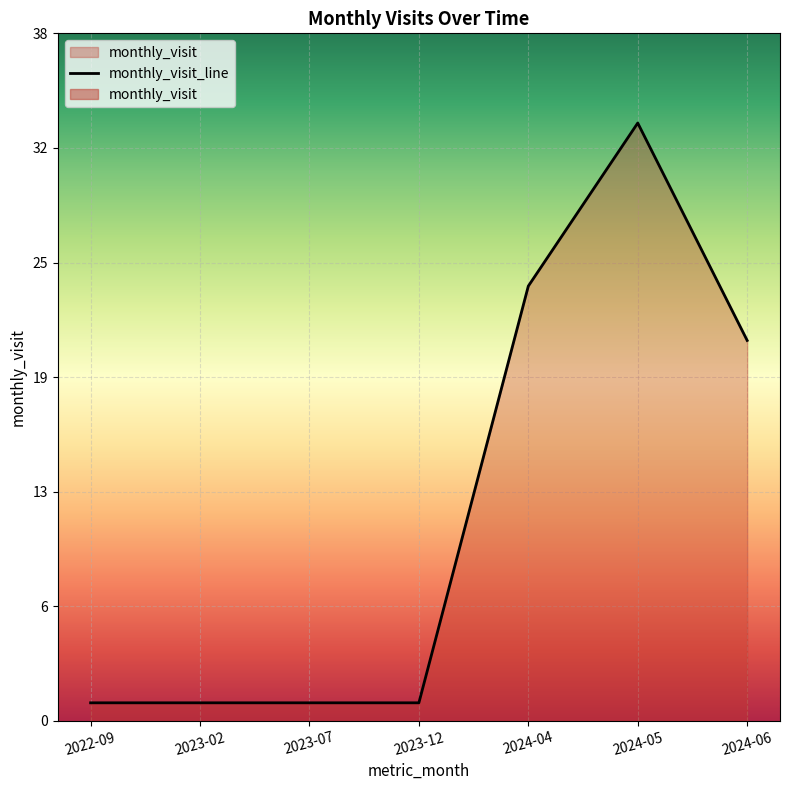

True or false: the data shows 21 at 2024-06.

True